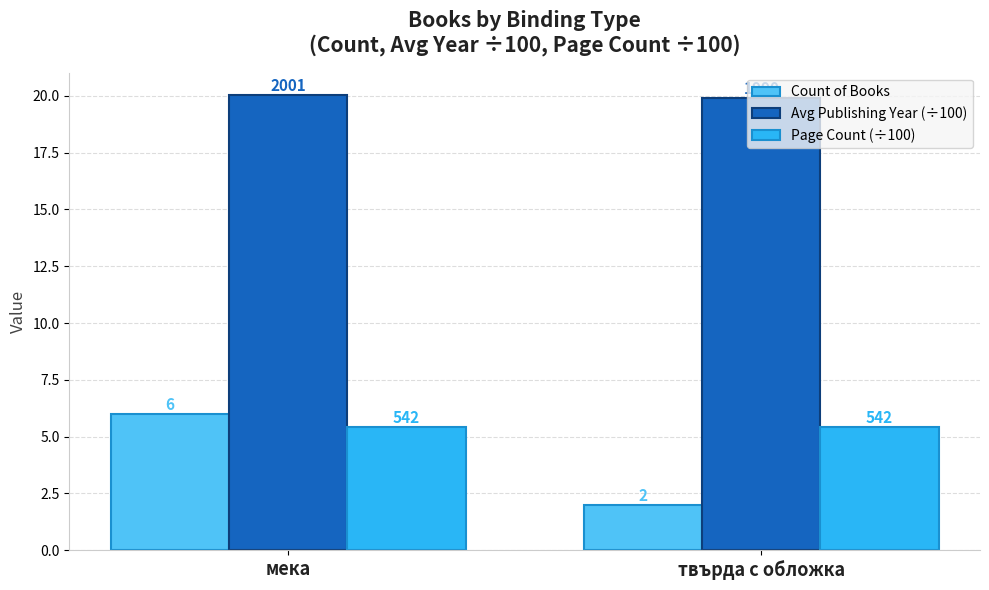

Which series changed the most between мека and твърда с обложка?

Count of Books